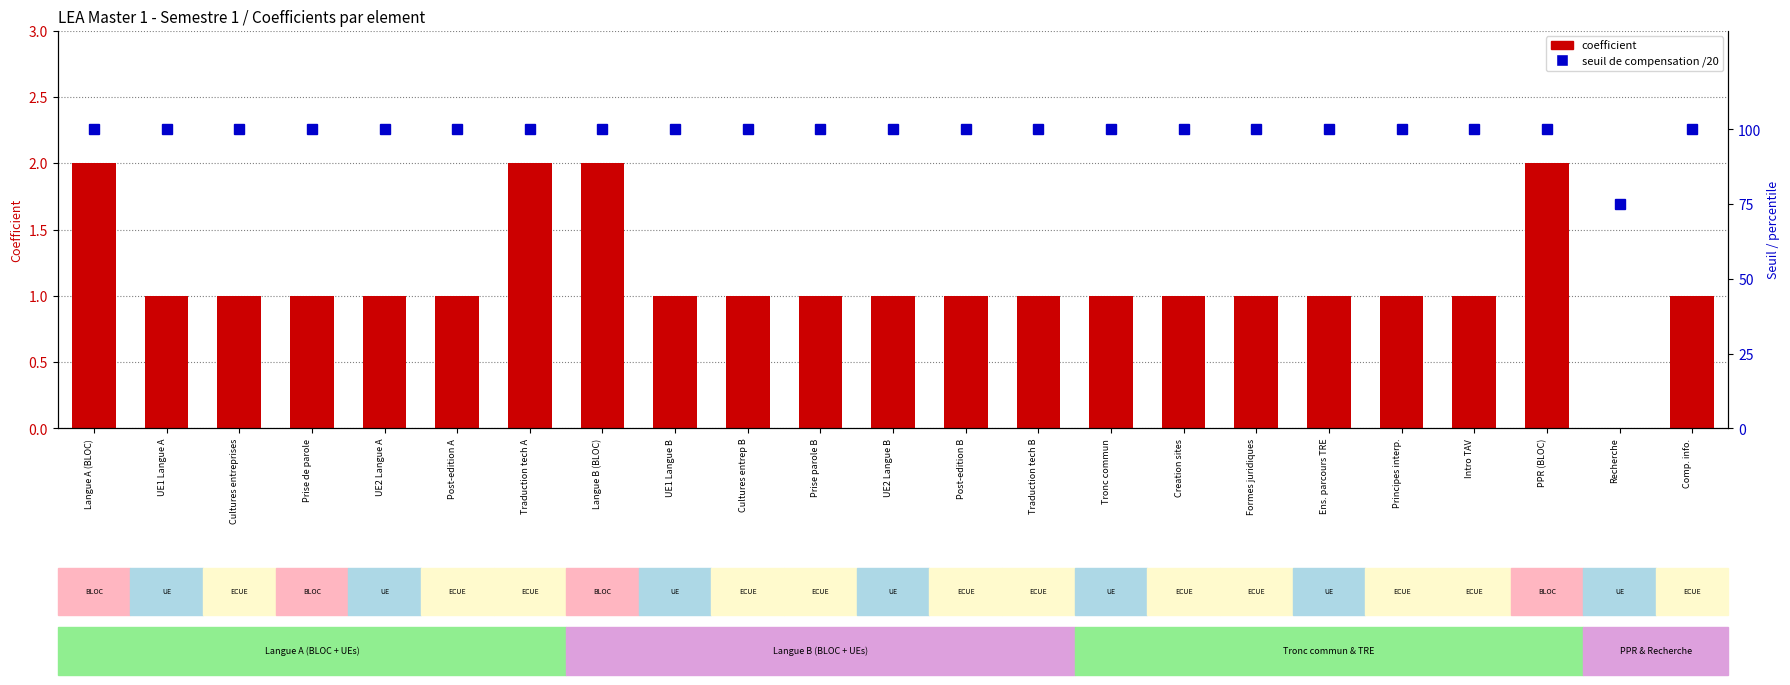

Reading left to right, what are all the values shown in this chart?

coefficient: Langue A (BLOC)=2	UE1 Langue A=1	Cultures entreprises=1	Prise de parole=1	UE2 Langue A=1	Post-edition A=1	Traduction tech A=2	Langue B (BLOC)=2	UE1 Langue B=1	Cultures entrep B=1	Prise parole B=1	UE2 Langue B=1	Post-edition B=1	Traduction tech B=1	Tronc commun=1	Creation sites=1	Formes juridiques=1	Ens. parcours TRE=1	Principes interp.=1	Intro TAV=1	PPR (BLOC)=2	Recherche=0	Comp. info.=1
seuil de compensation /20: Langue A (BLOC)=100	UE1 Langue A=100	Cultures entreprises=100	Prise de parole=100	UE2 Langue A=100	Post-edition A=100	Traduction tech A=100	Langue B (BLOC)=100	UE1 Langue B=100	Cultures entrep B=100	Prise parole B=100	UE2 Langue B=100	Post-edition B=100	Traduction tech B=100	Tronc commun=100	Creation sites=100	Formes juridiques=100	Ens. parcours TRE=100	Principes interp.=100	Intro TAV=100	PPR (BLOC)=100	Recherche=75	Comp. info.=100